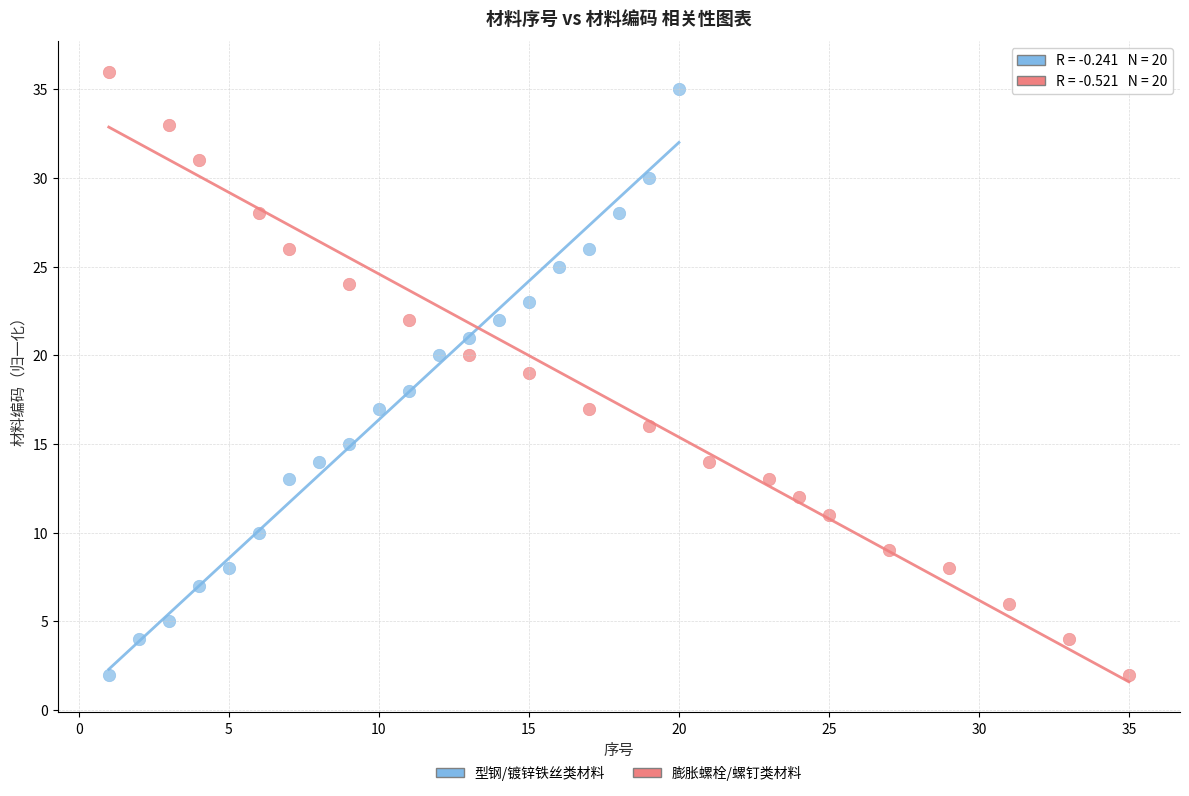

Which series has the widest spread of Y values?

膨胀螺栓/螺钉类材料